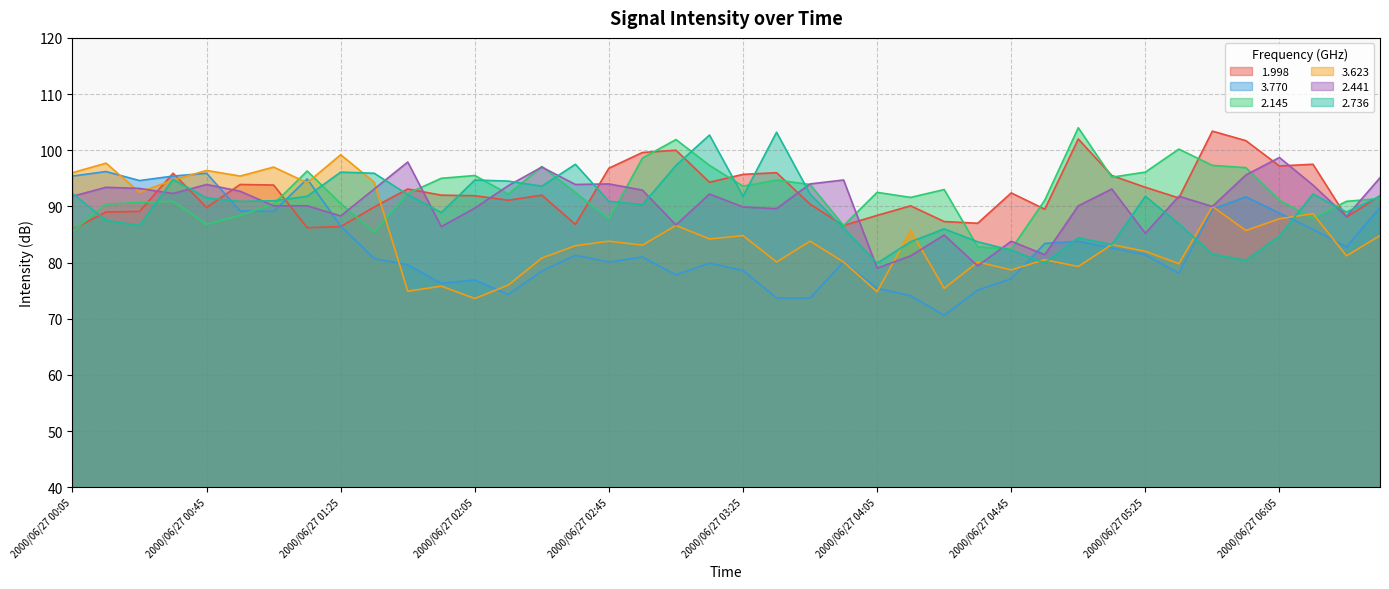

True or false: 3.770 has more than 2 points higher than both neighbors.

True